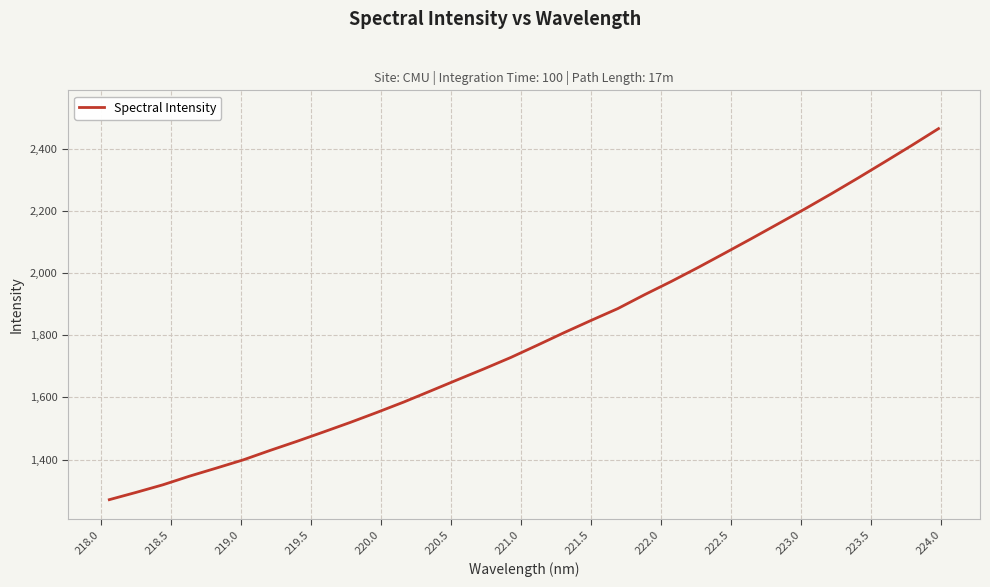

What is the difference between the maximum and minimum values?

1194.5